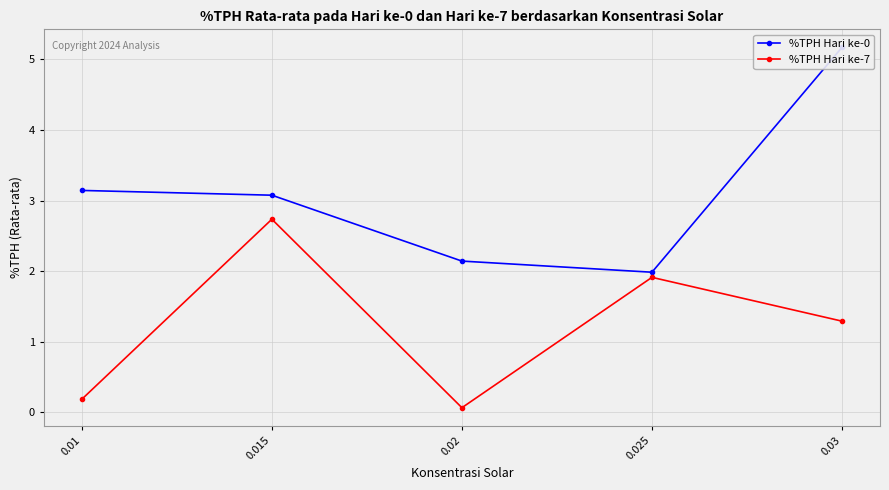

True or false: %TPH Hari ke-0 and %TPH Hari ke-7 intersect in this chart.

False